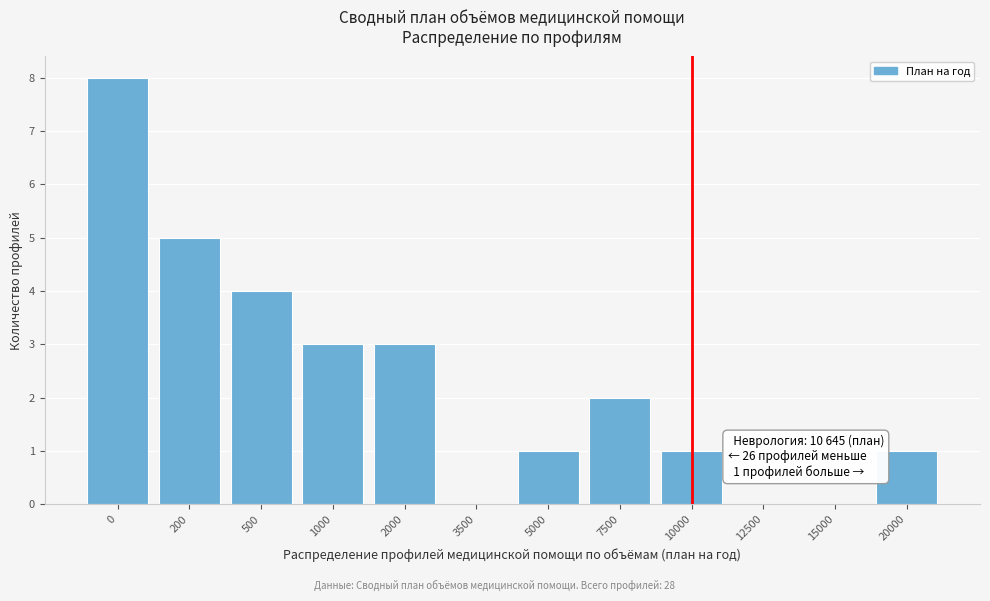

Reading right to left, what are all the values shown in this chart?

20000=1	15000=0	12500=0	10000=1	7500=2	5000=1	3500=0	2000=3	1000=3	500=4	200=5	0=8